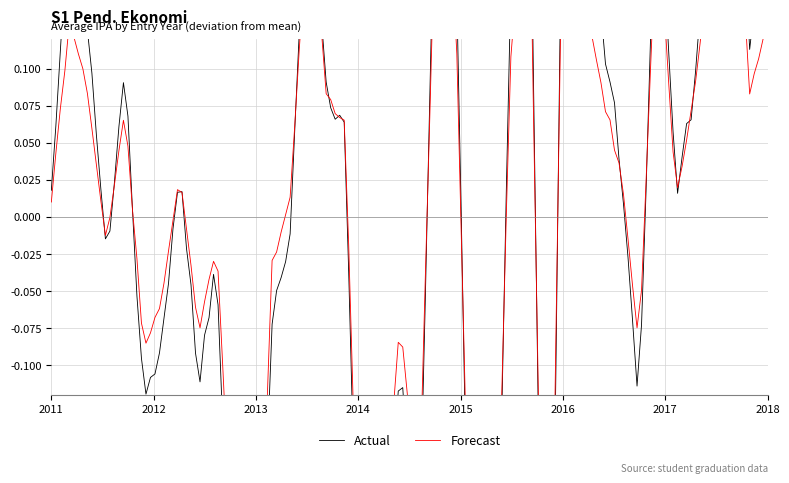

What are all the series names shown in the legend?

Actual, Forecast